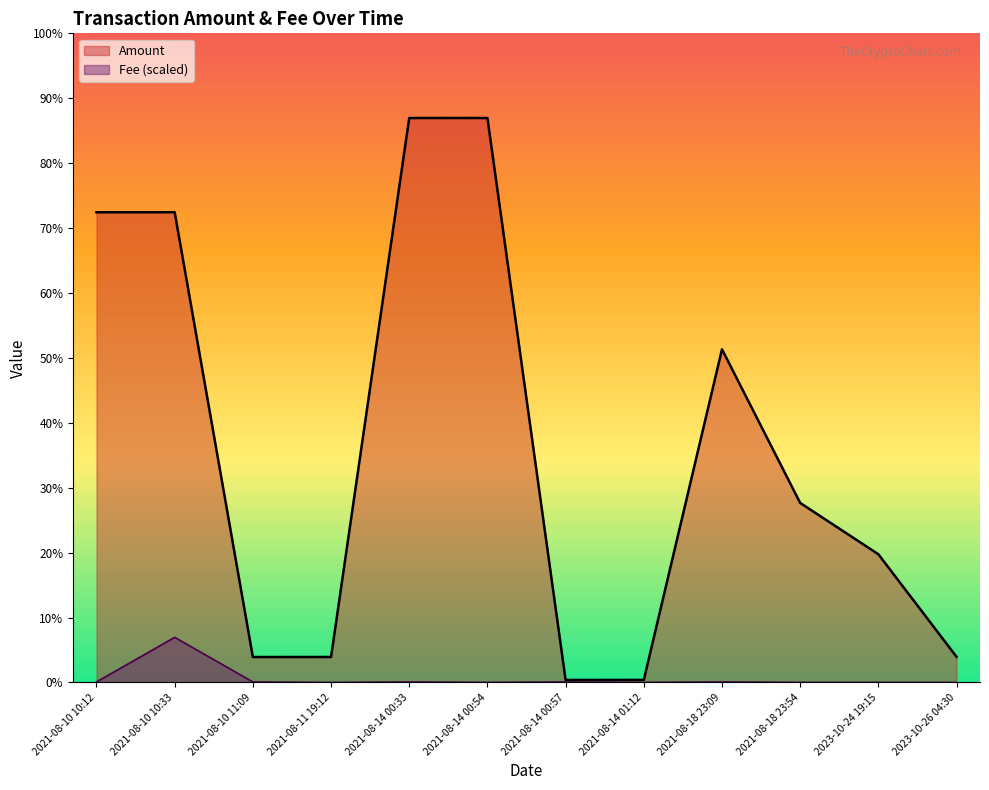

Count the number of data series in this chart.

2